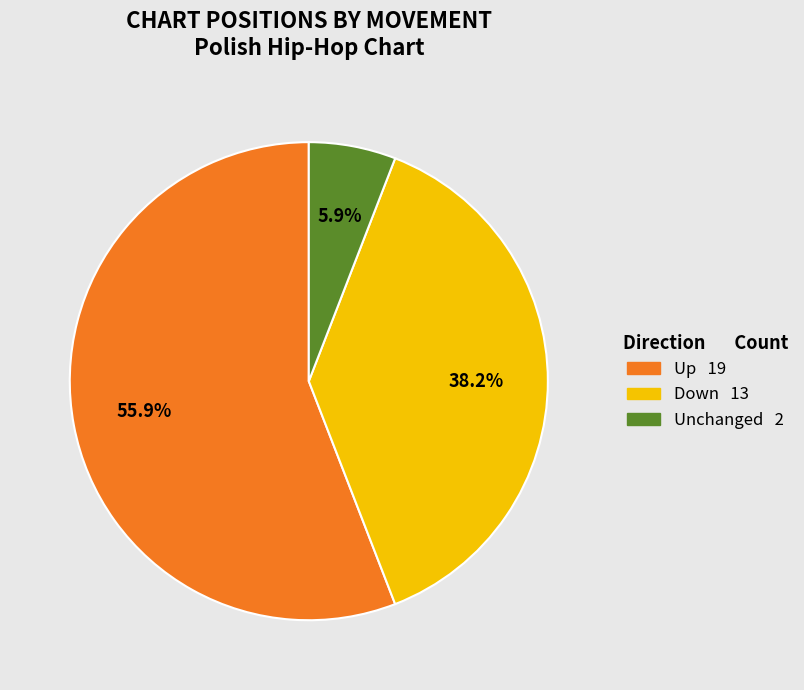

Which category has the smallest portion of the pie?

Unchanged 2